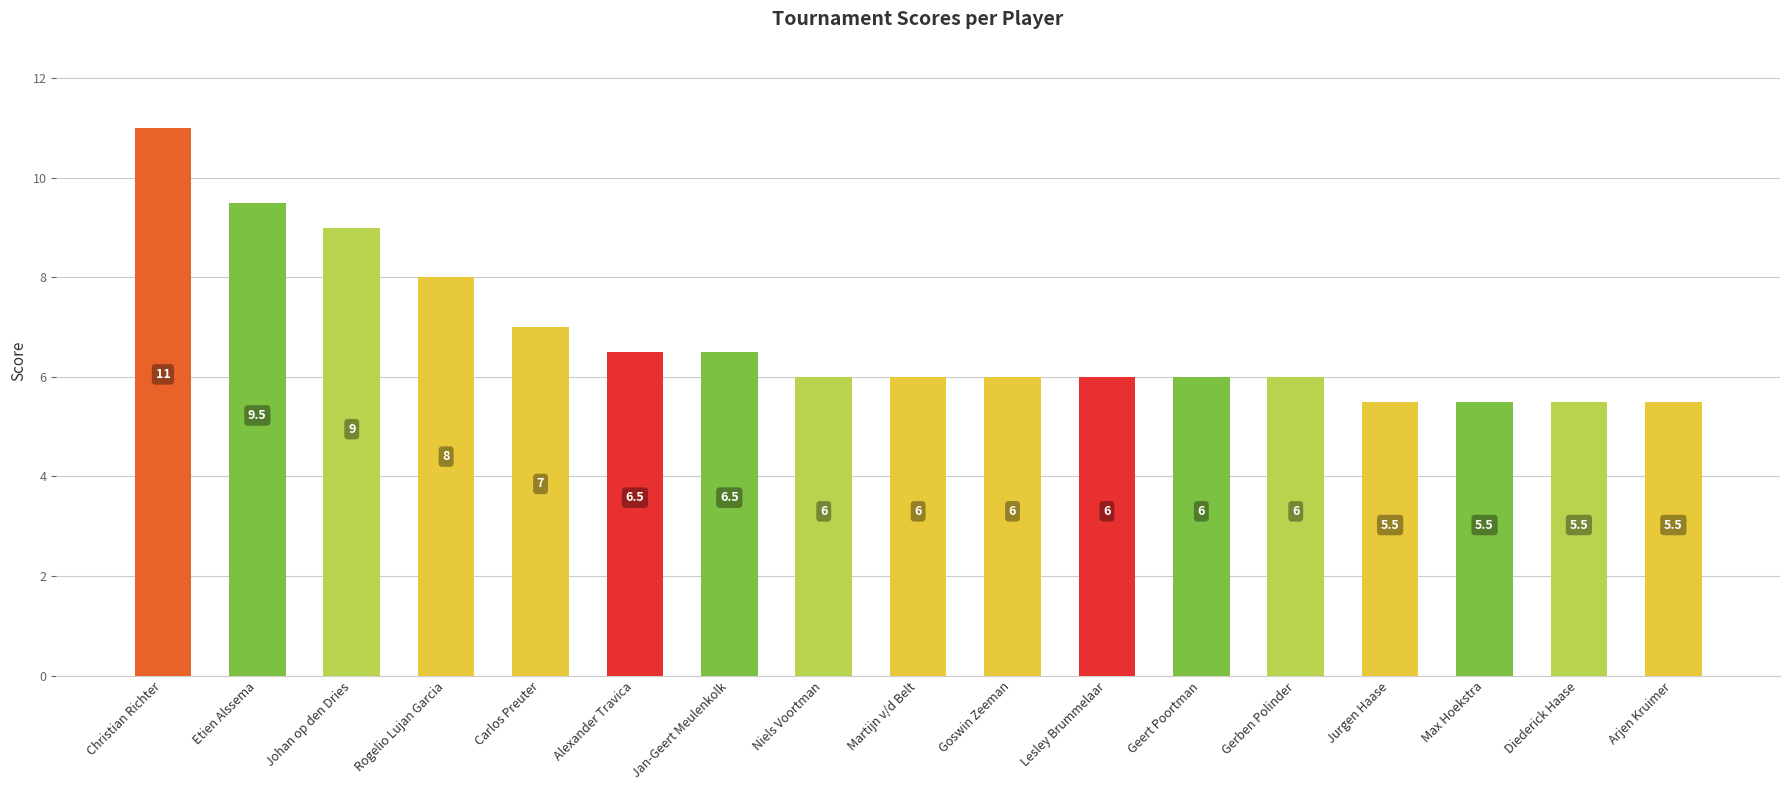

How many series are shown in this chart?

1